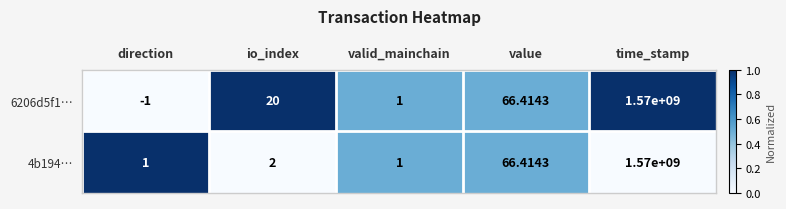

Rank the series at direction from highest to lowest value.

4b194…, 6206d5f1…